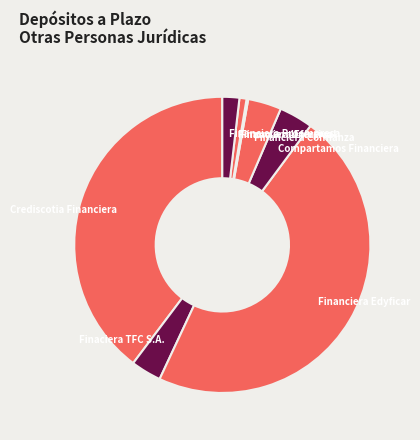

The Financiera Proempresa slice represents 2% of the pie. True or false?

True